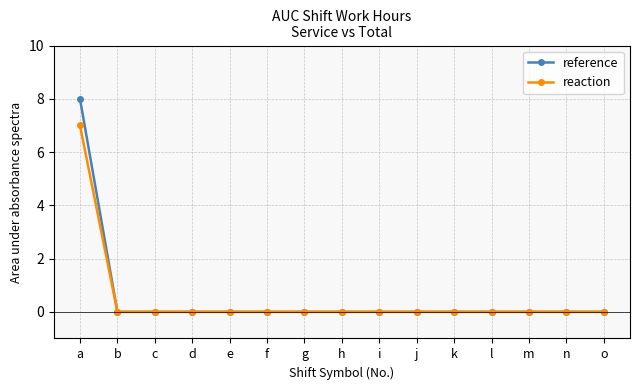

Does the chart have visible grid lines?

Yes